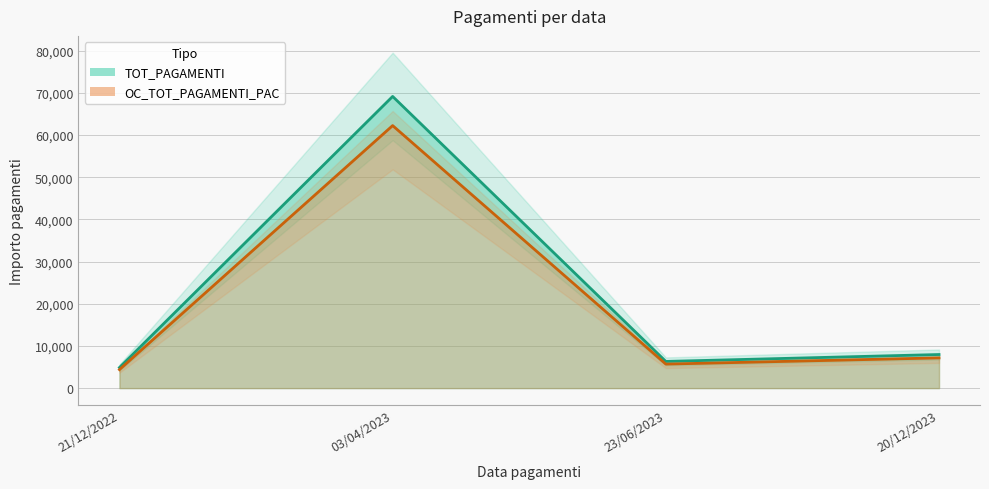

True or false: OC_TOT_PAGAMENTI_PAC and TOT_PAGAMENTI cross at least once.

False